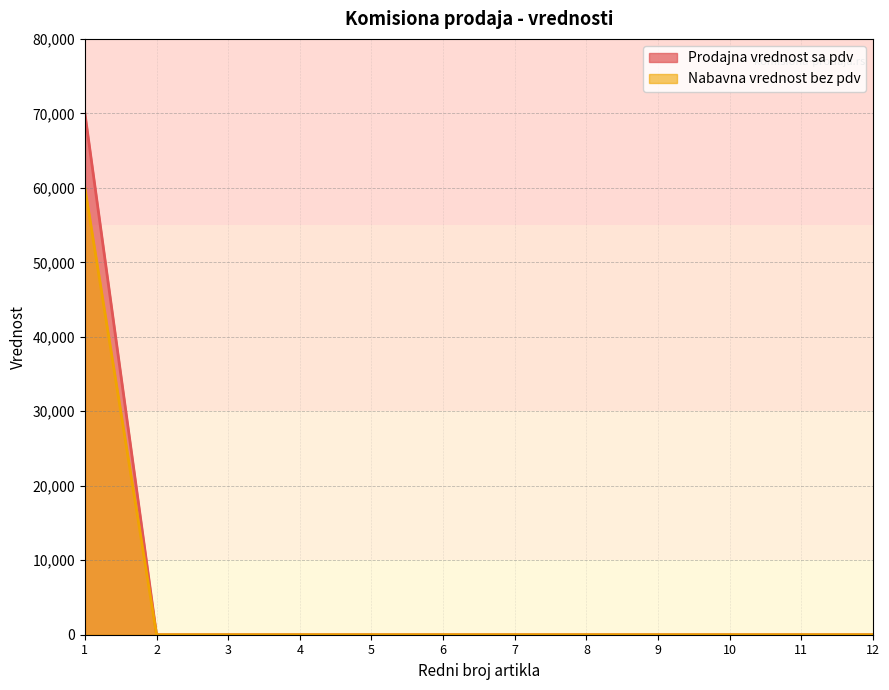

What are all the series names shown in the legend?

Prodajna vrednost sa pdv, Nabavna vrednost bez pdv